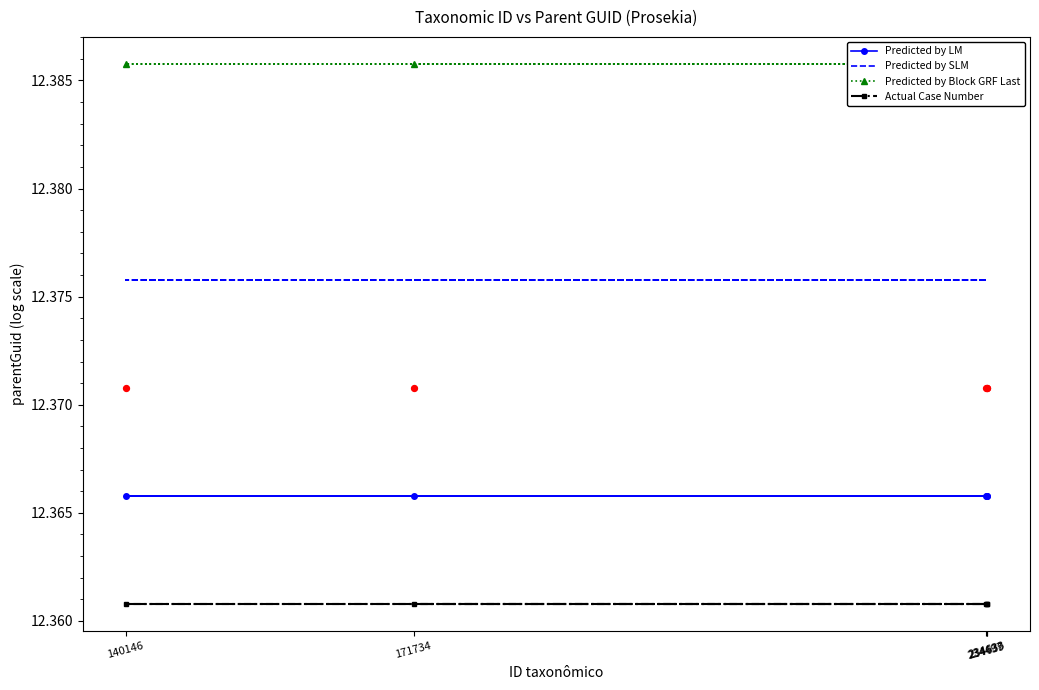

Which series has the widest spread of Y values?

Predicted by LM